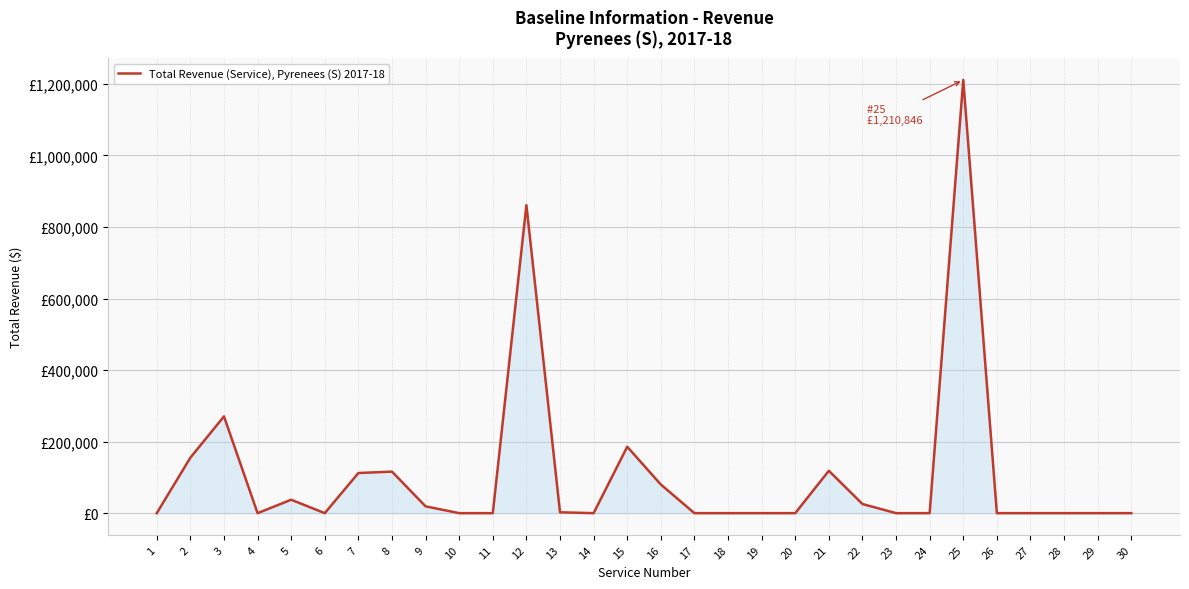

What value does the data have at 8?

116078